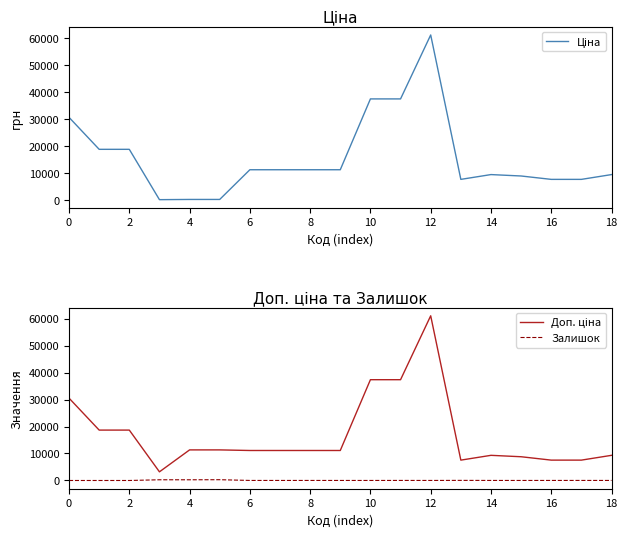

How many values in the Ціна series are below 11113?

9